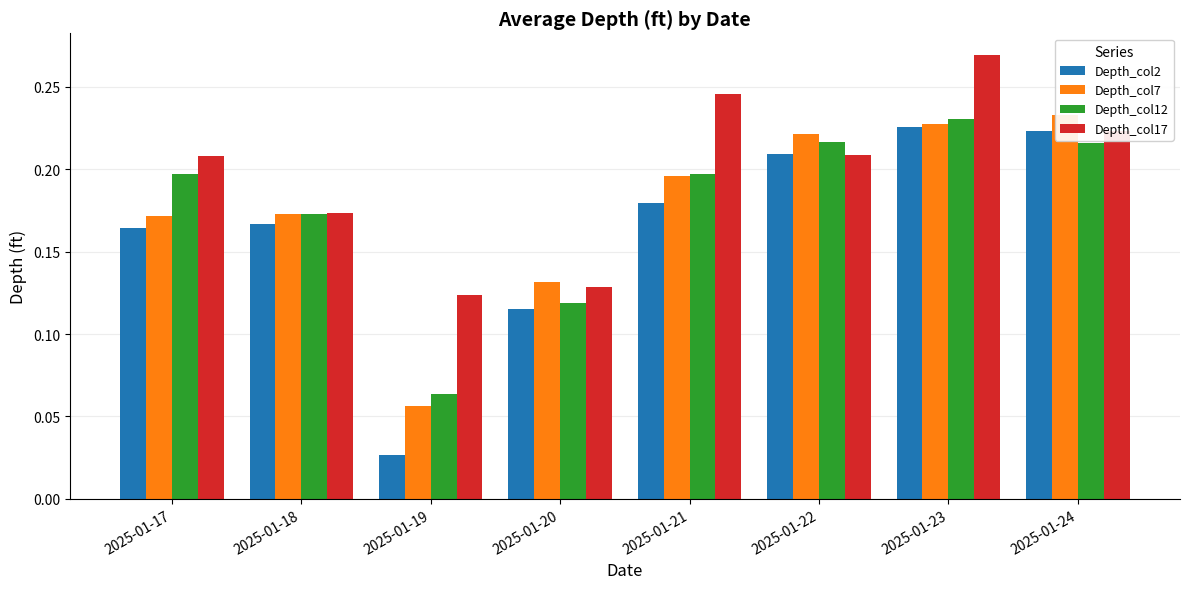

Which series has the largest range (max minus min)?

Depth_col2